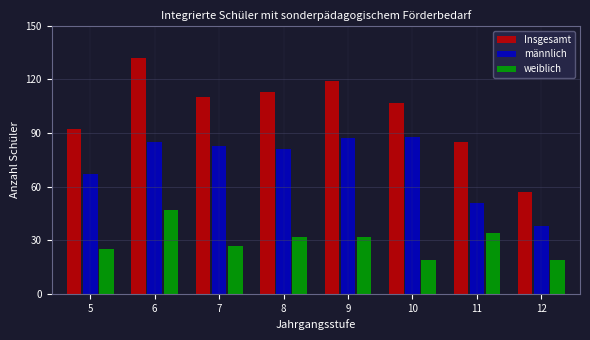

Reading left to right, what are all the values shown in this chart?

Insgesamt: 5=92	6=132	7=110	8=113	9=119	10=107	11=85	12=57
männlich: 5=67	6=85	7=83	8=81	9=87	10=88	11=51	12=38
weiblich: 5=25	6=47	7=27	8=32	9=32	10=19	11=34	12=19